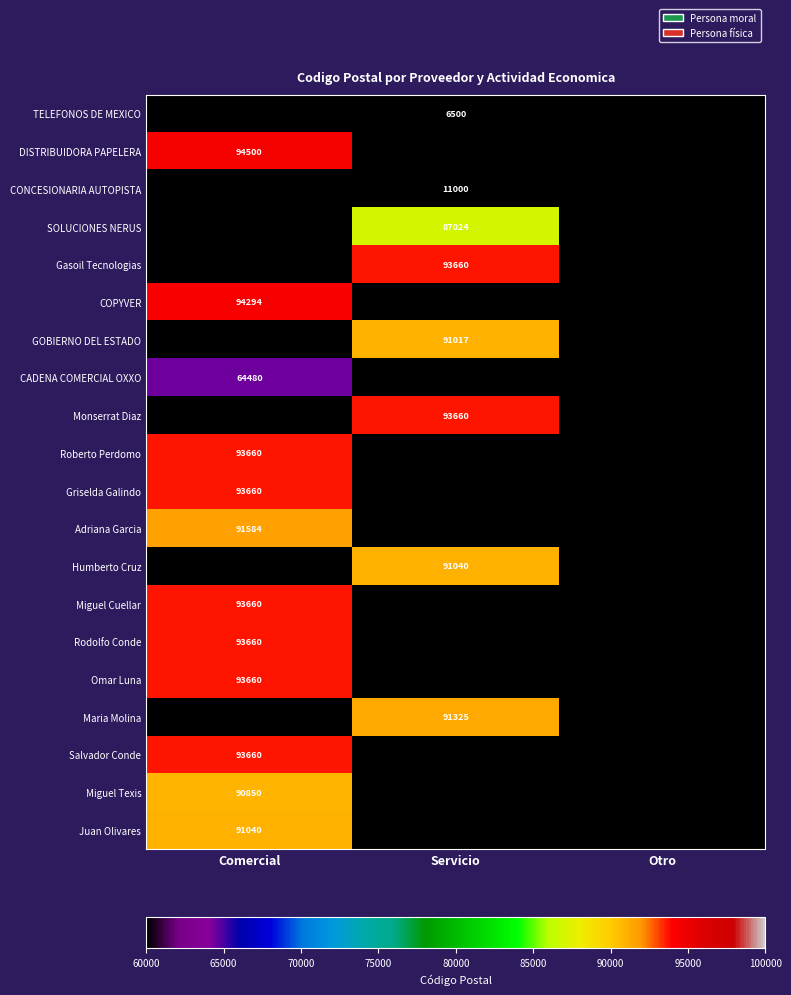

True or false: Salvador Conde has a value of 146128 at Comercial.

False